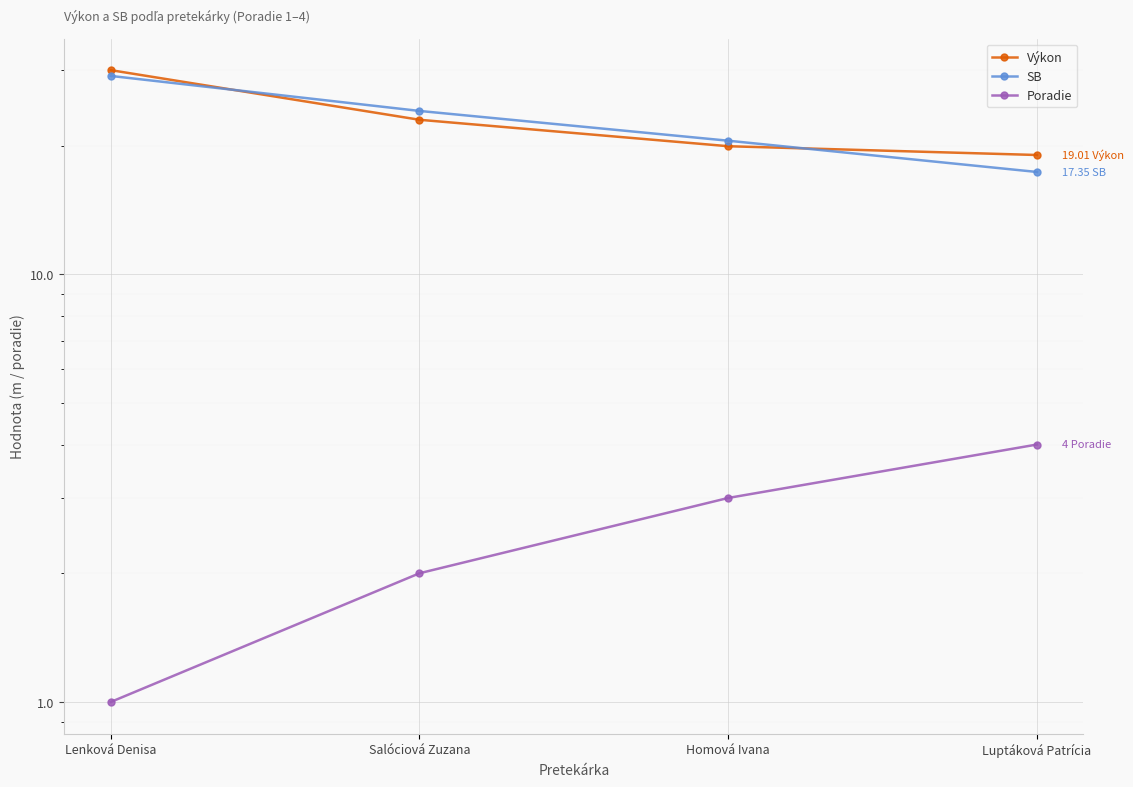

What is the label of the 3rd point from the left?

Homová Ivana